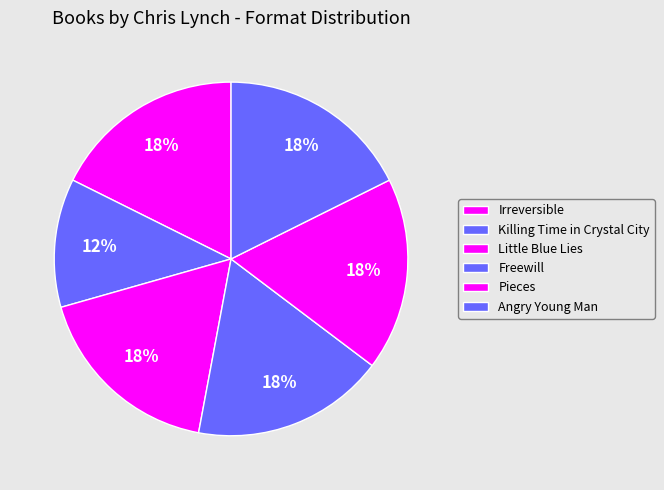

To the nearest percent, what percentage of the pie is Irreversible?

18%